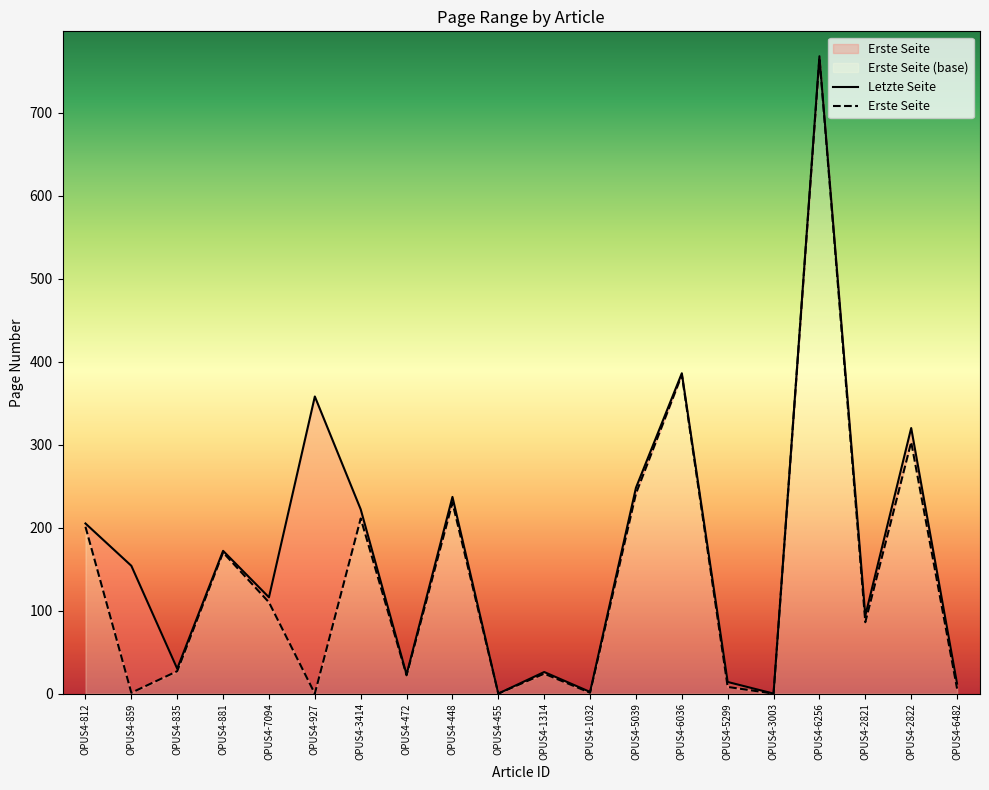

What is the sum of the Erste Seite values at OPUS4-6256 and OPUS4-455?

766